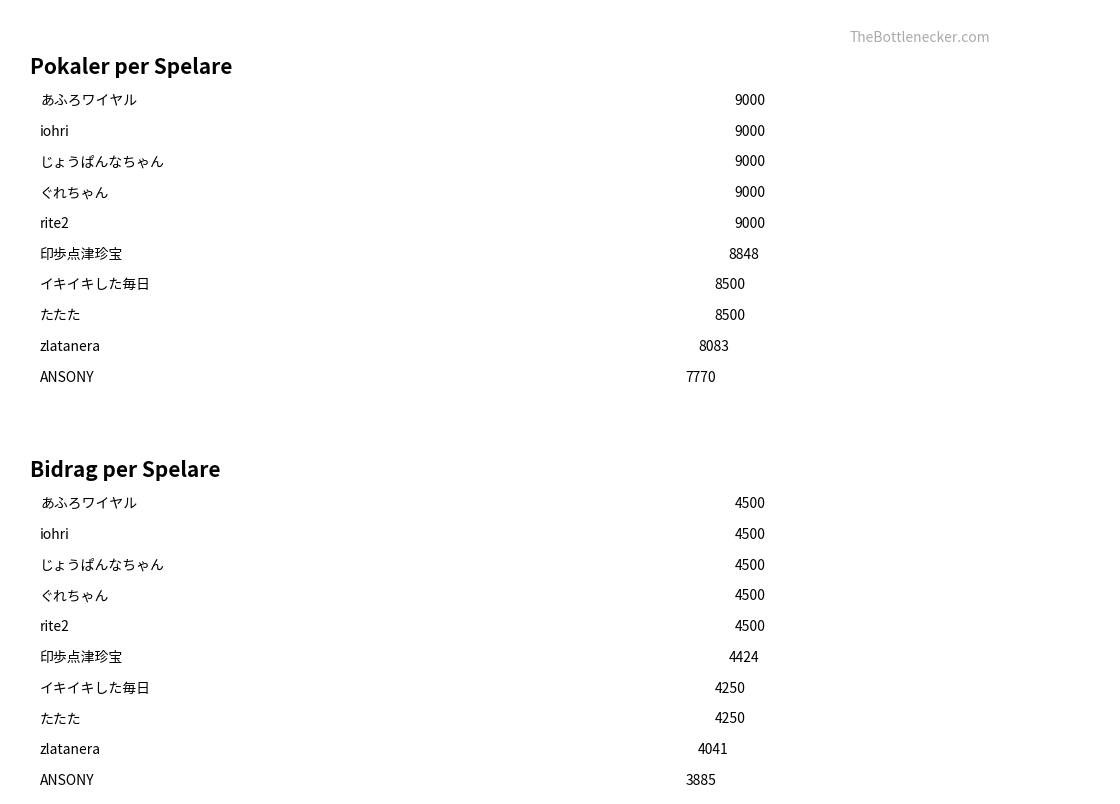

Between じょうぱんなちゃん and たたた, which series saw the biggest shift?

Pokaler